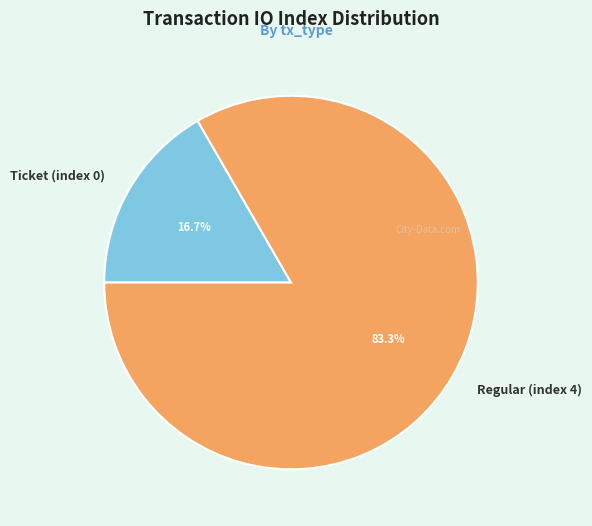

Does Regular (index 4) account for over 50% of the chart?

Yes